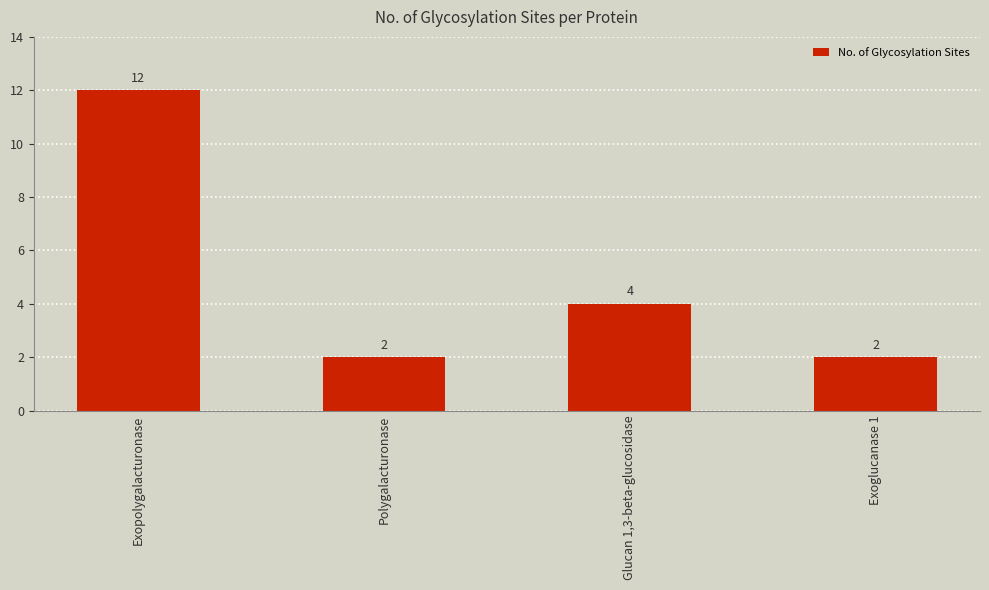

Is it true that the value at Glucan 1,3-beta-glucosidase is 2?

False